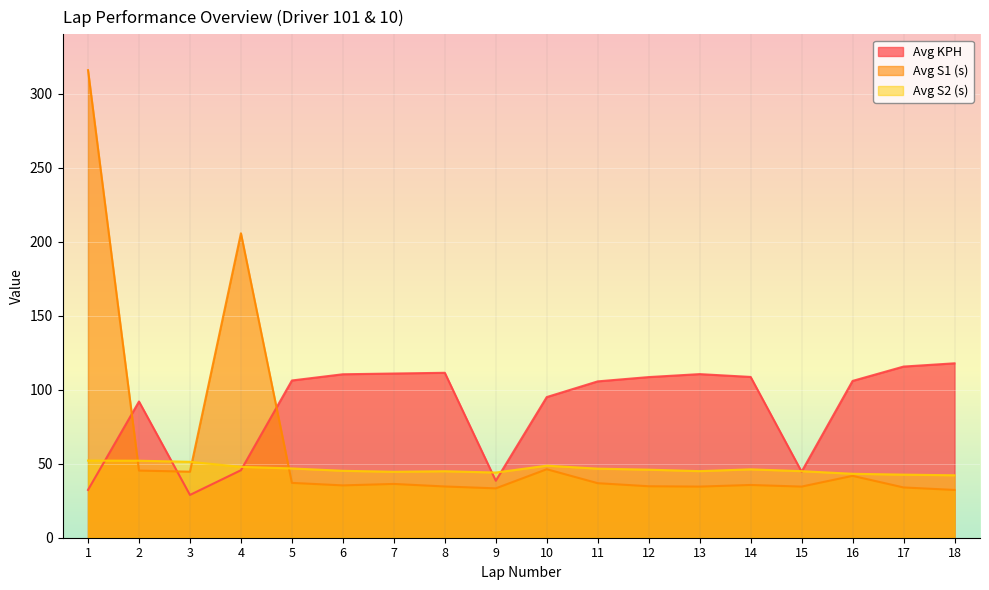

How many series are shown in this chart?

3